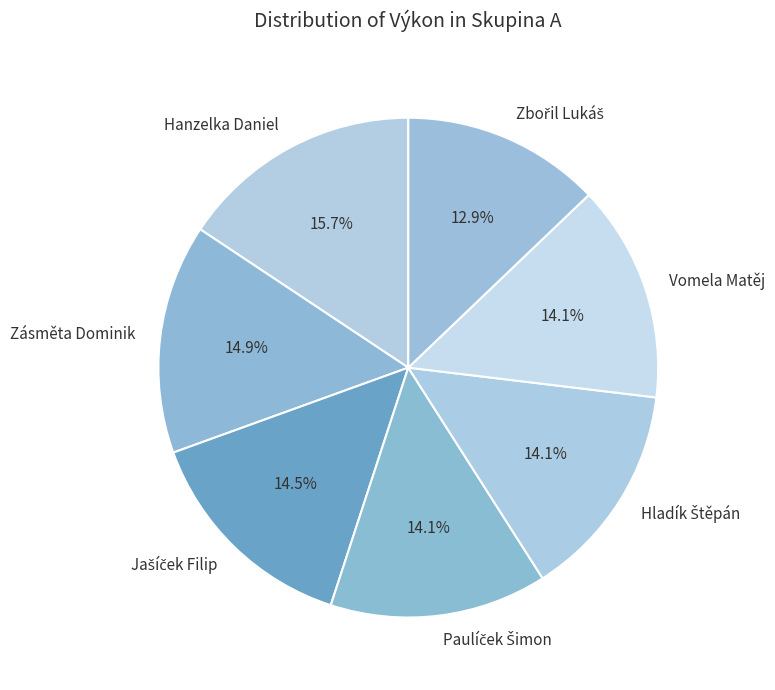

What percentage do Hanzelka Daniel and Zásměta Dominik together represent?

30.5%